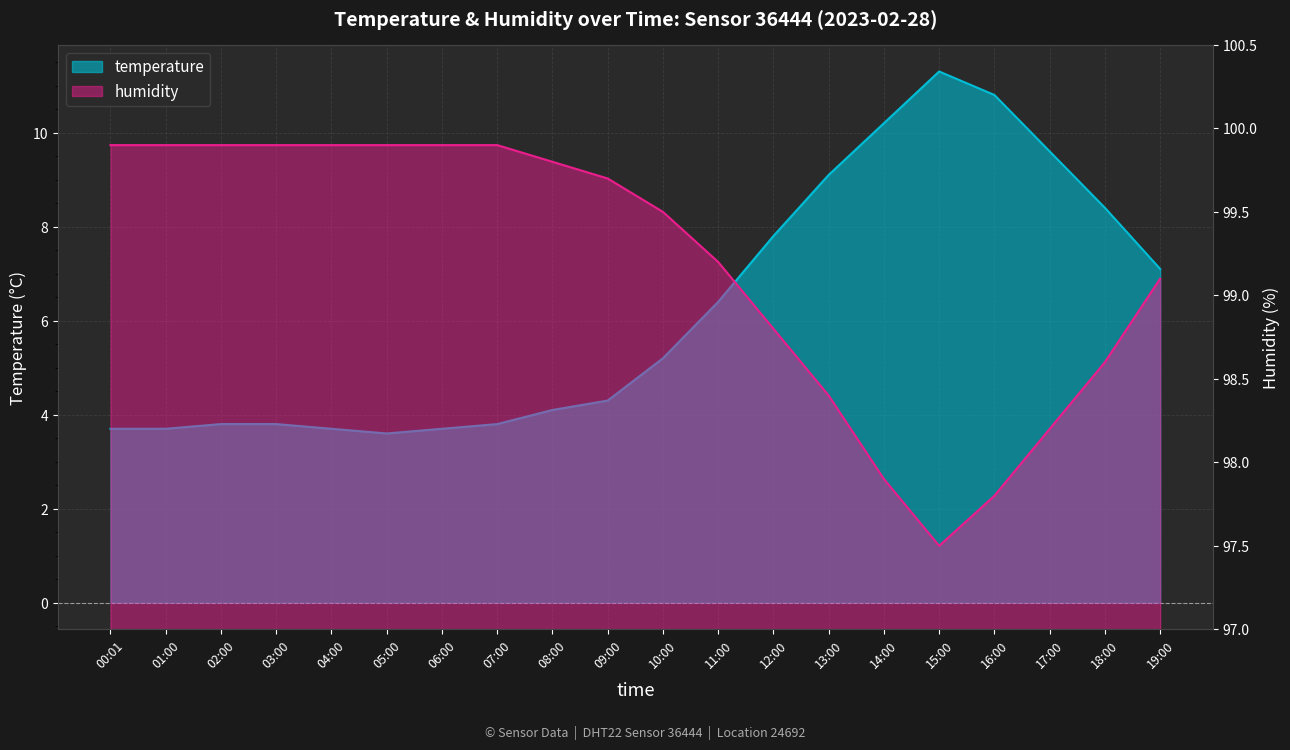

What value does the humidity series have at 04:00?

99.9